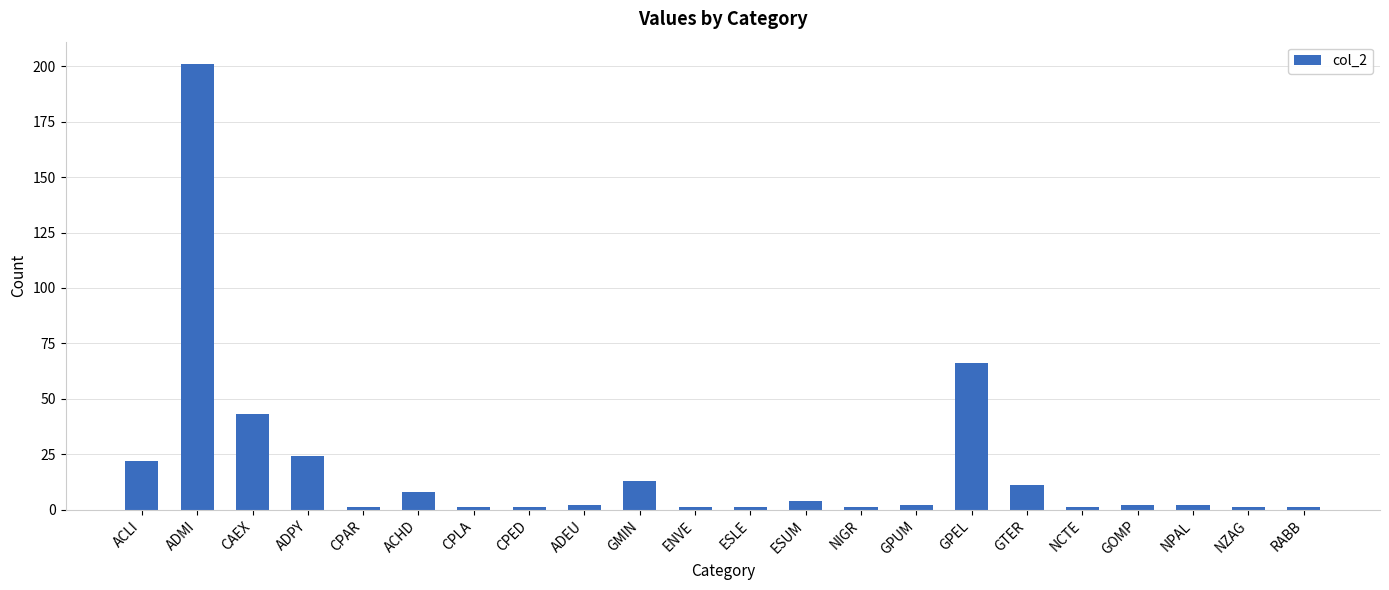

Between CPED and ADPY, which is larger?

ADPY